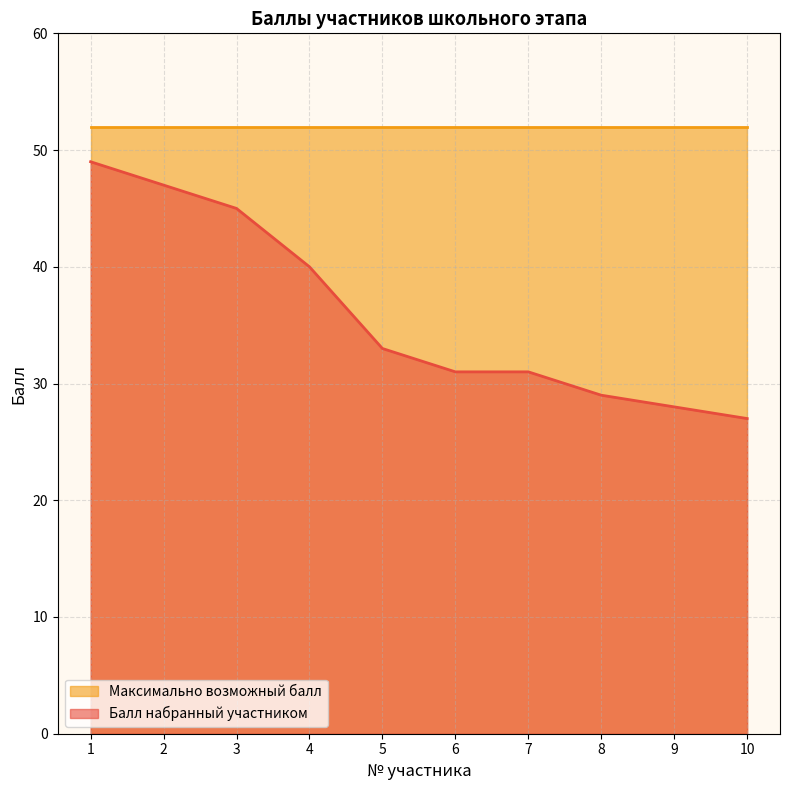

At which label does the data first exceed 33?

1